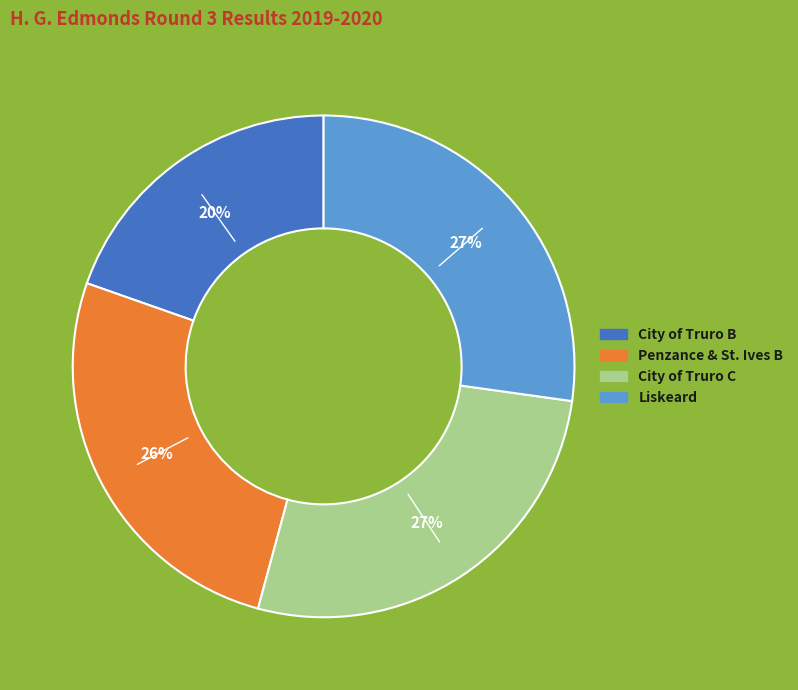

Combined, do Liskeard and City of Truro B account for over 50%?

No